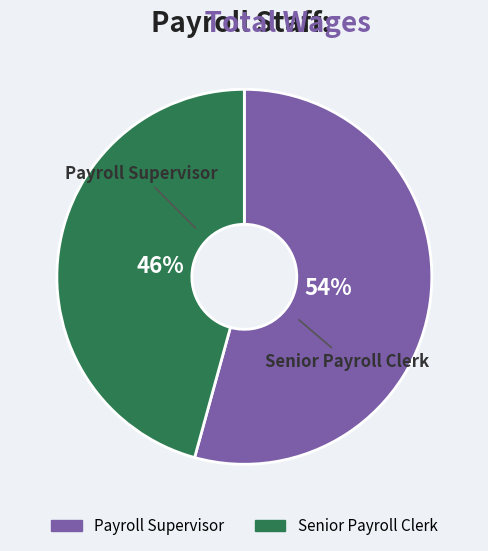

Which slice is the smallest?

Senior Payroll Clerk